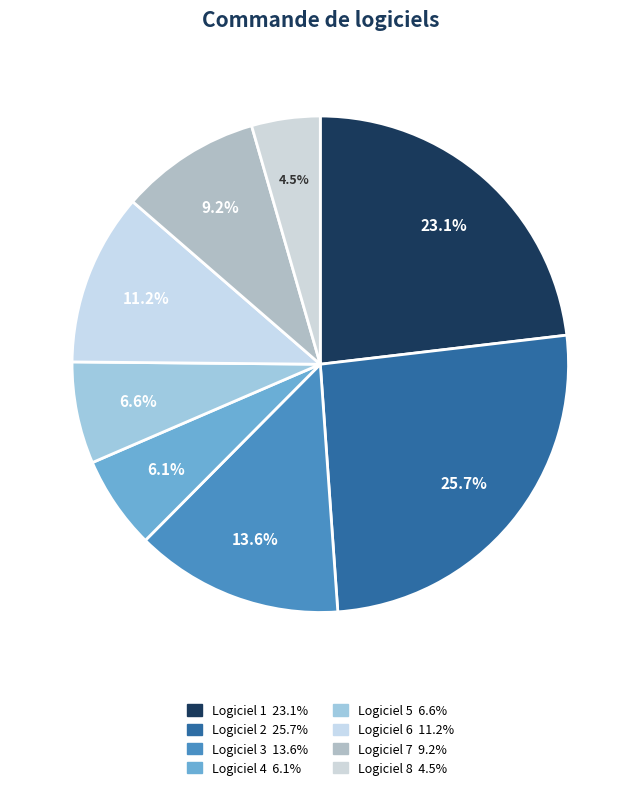

Is it true that Logiciel 8 is 1% of the pie?

False